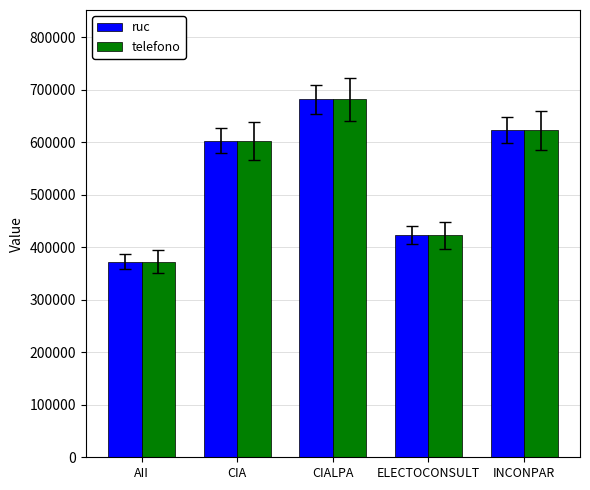

What is the value of the telefono bar at the 1st from the left?

372626